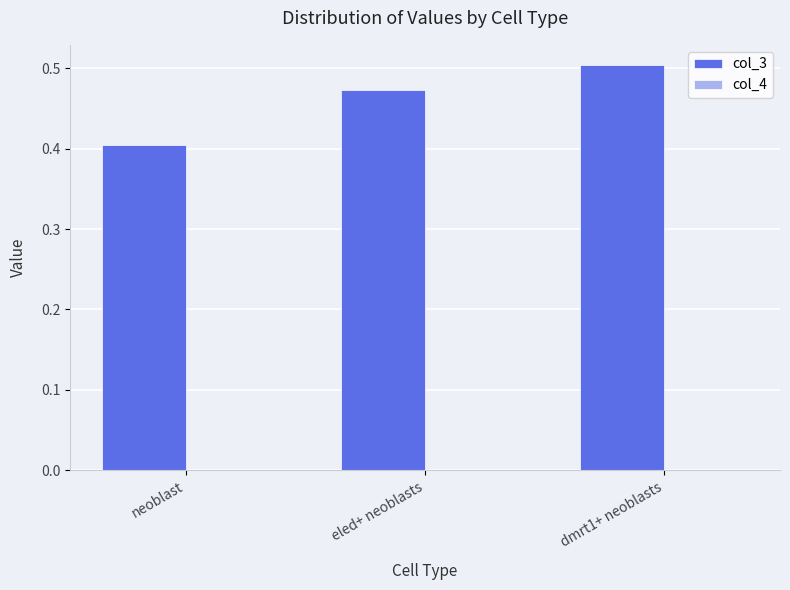

Is it true that col_3 equals 0.3 at eled+ neoblasts?

False